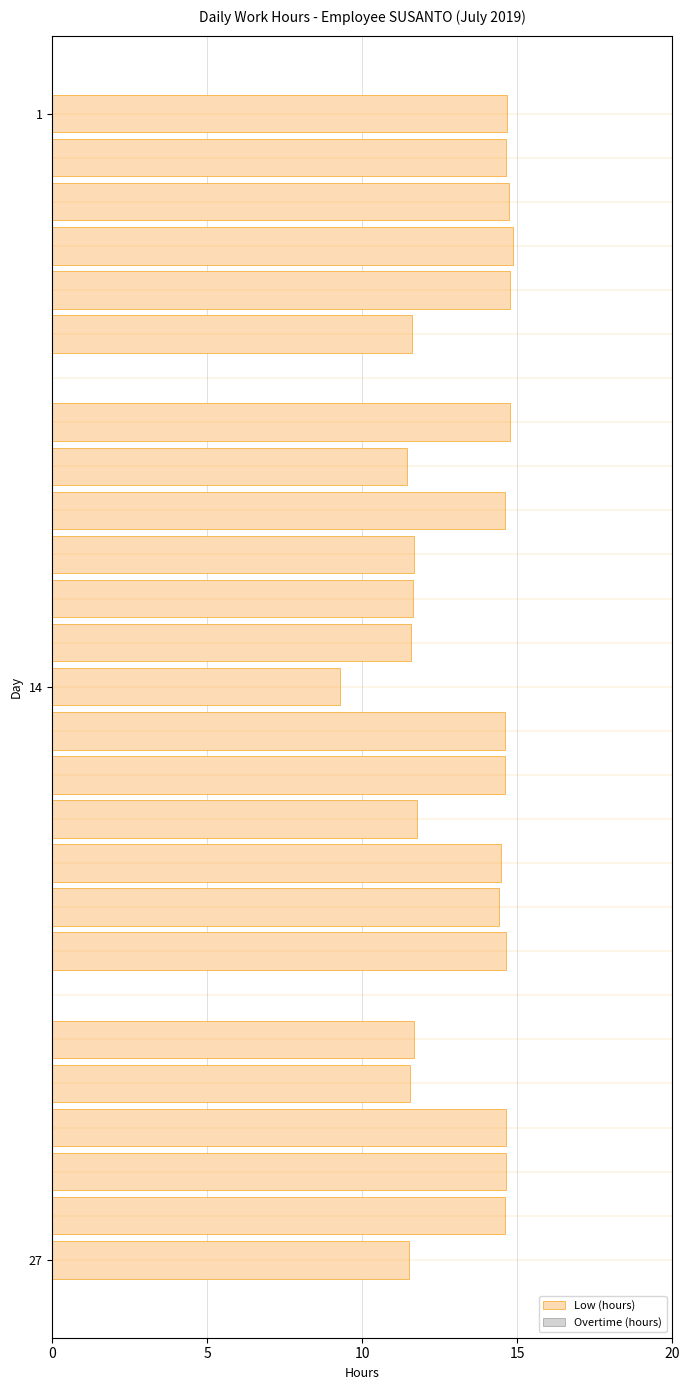

What is the sum of all values?

333.4